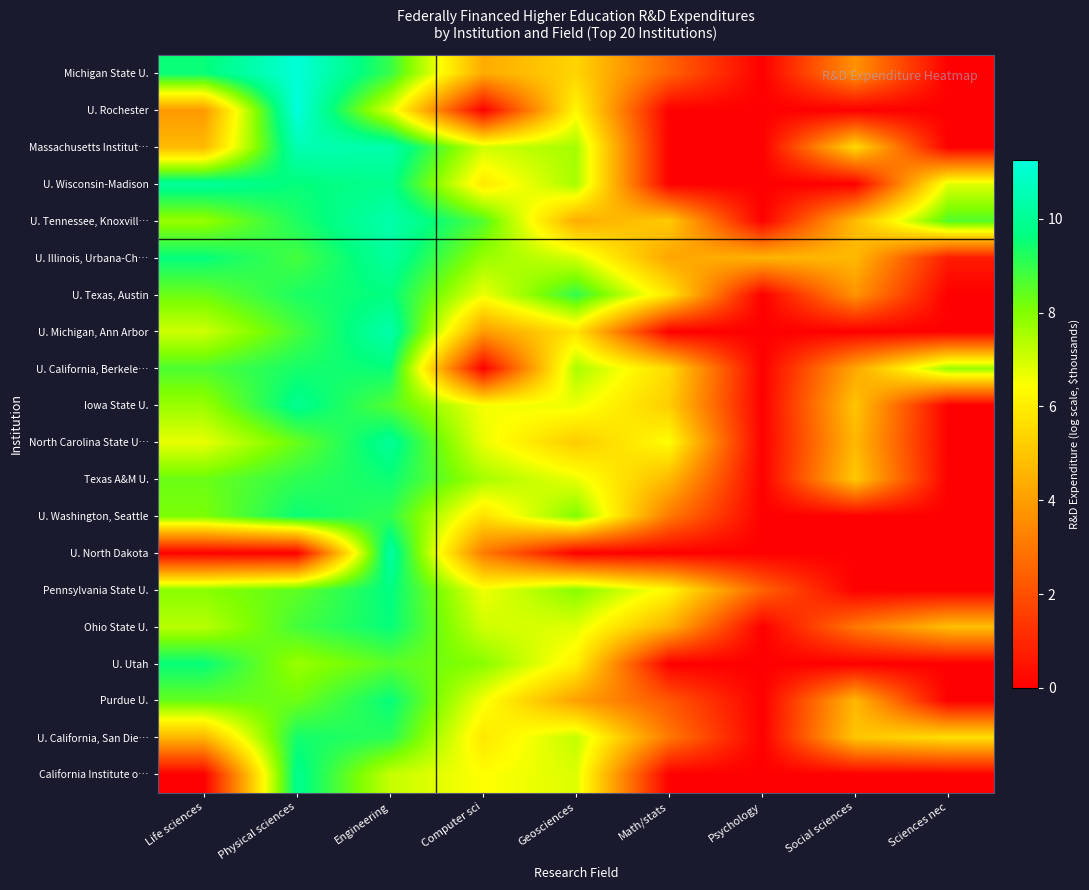

At Life sciences, list the series in order from smallest to largest.

U. North Dakota, California Institute o…, U. Rochester, U. California, San Die…, Massachusetts Institut…, North Carolina State U…, U. Michigan, Ann Arbor, Ohio State U., Iowa State U., U. Tennessee, Knoxvill…, Pennsylvania State U., U. Washington, Seattle, U. Texas, Austin, Texas A&M U., Purdue U., U. California, Berkele…, Michigan State U., U. Utah, U. Illinois, Urbana-Ch…, U. Wisconsin-Madison